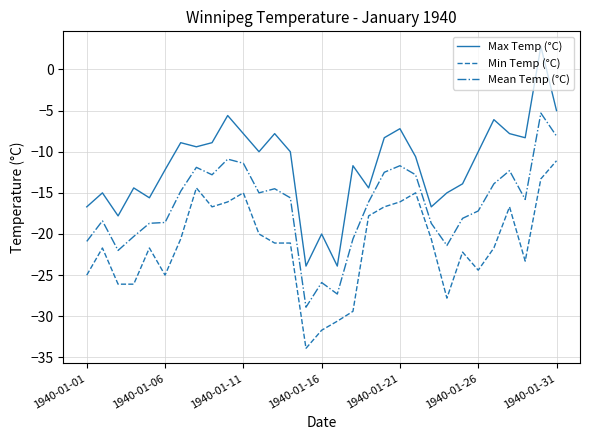

What is the minimum value shown in the chart?

-33.9